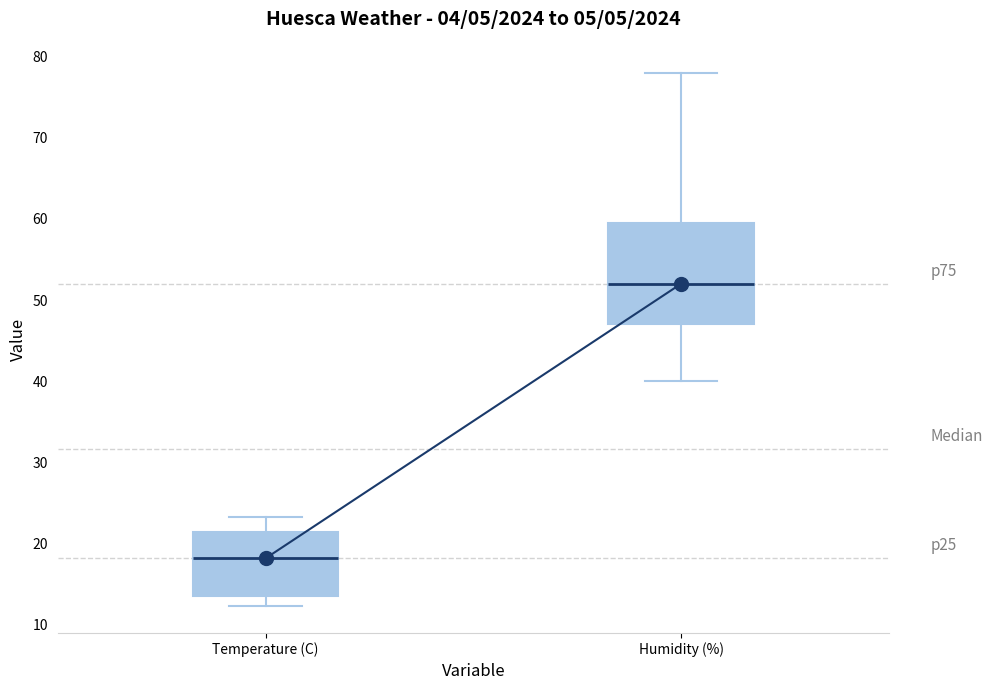

Which box has the highest median line?

Humidity (%)